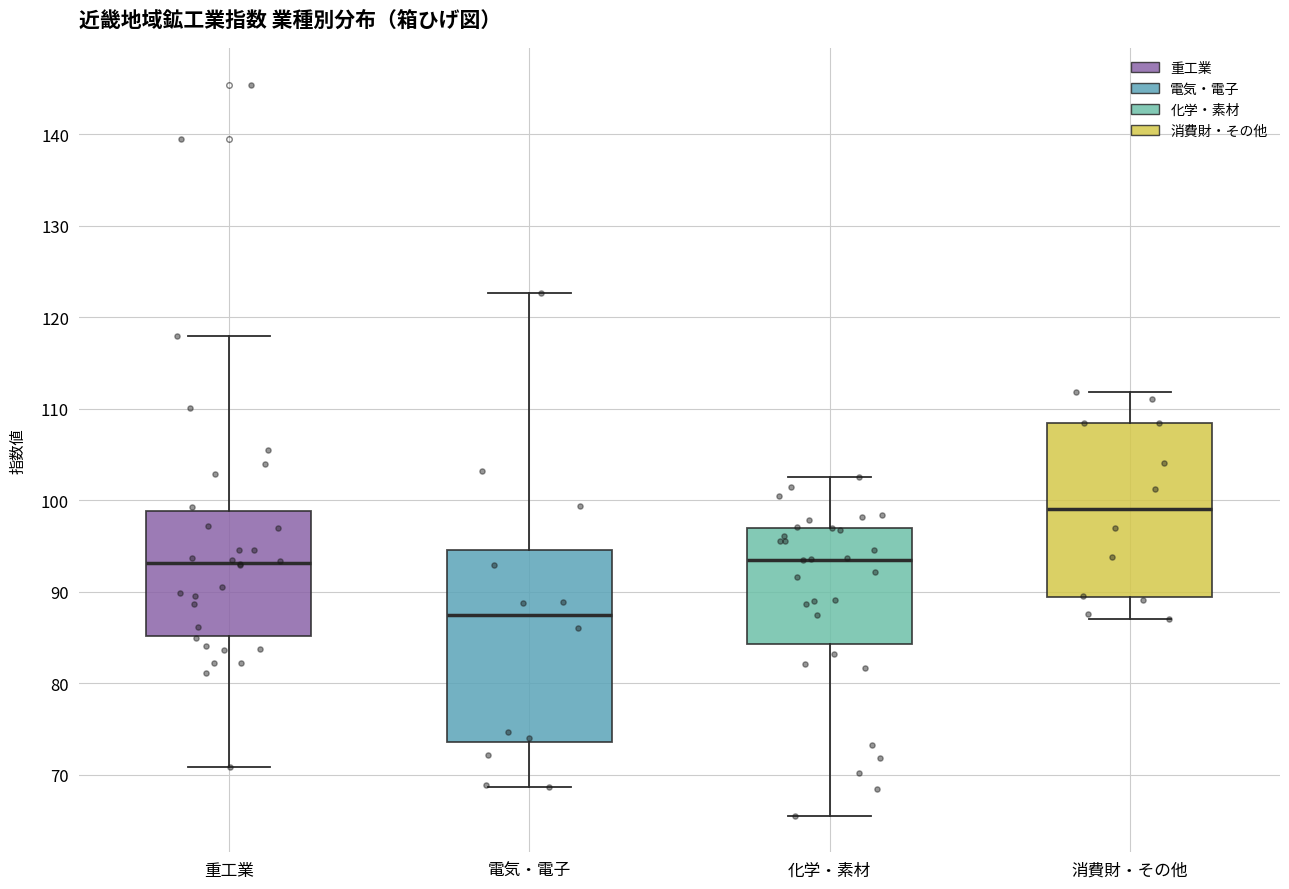

Reading left to right, read every box against the y-axis: the position of its median line, the range the box covers, and the ends of its whiskers. The values are not printed on the chart, so give them approximately, as read against the axis.

重工業: median 93, box 85 to 99, whiskers 71 to 118
電気・電子: median 87, box 74 to 95, whiskers 69 to 123
化学・素材: median 94, box 84 to 97, whiskers 66 to 103
消費財・その他: median 99, box 89 to 108, whiskers 87 to 112